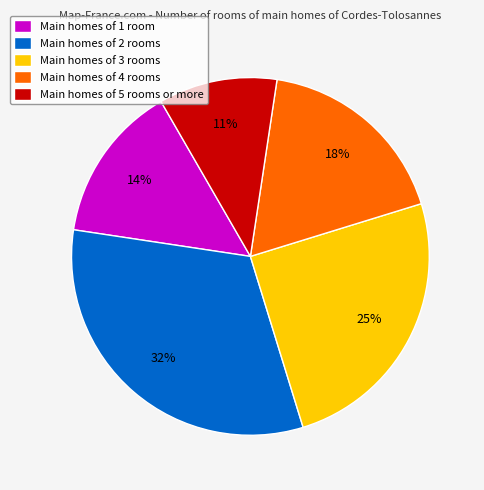

To the nearest percent, what percentage of the pie is Main homes of 5 rooms or more?

11%